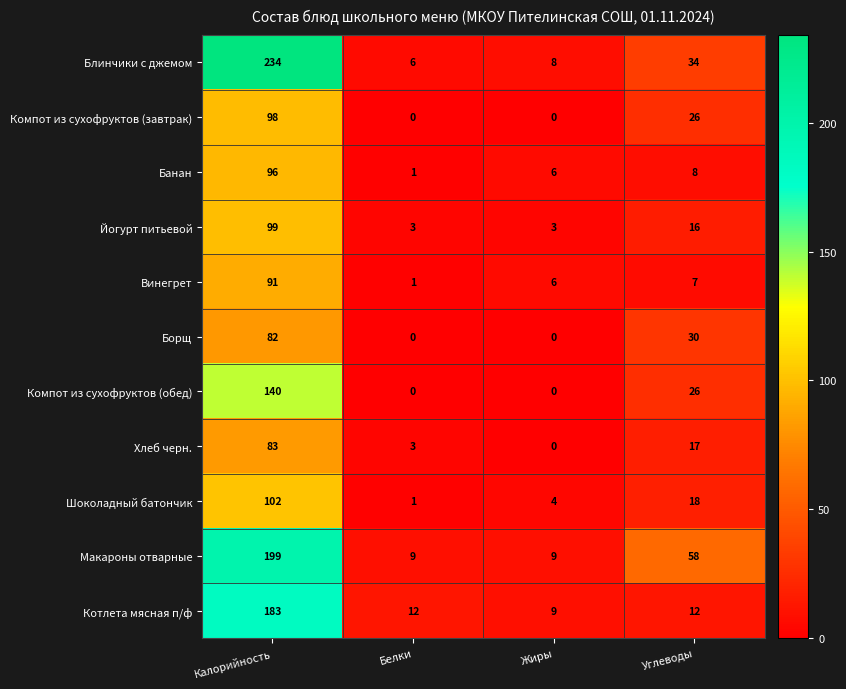

What is the difference between the maximum and minimum values in the Банан series?

95